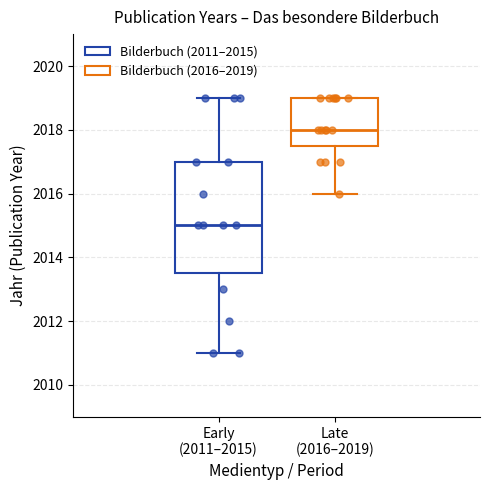

Reading left to right, transcribe this box plot: for each box, give where its median line is, the range the box spans, and where its two whiskers end, as read against the y-axis. The values are not printed on the chart, so give them approximately, as read against the axis.

Early (2011–2015): median 2015.0, box 2013.6 to 2017.0, whiskers 2011.0 to 2019.0
Late (2016–2019): median 2018.0, box 2017.6 to 2019.0, whiskers 2016.0 to 2019.0